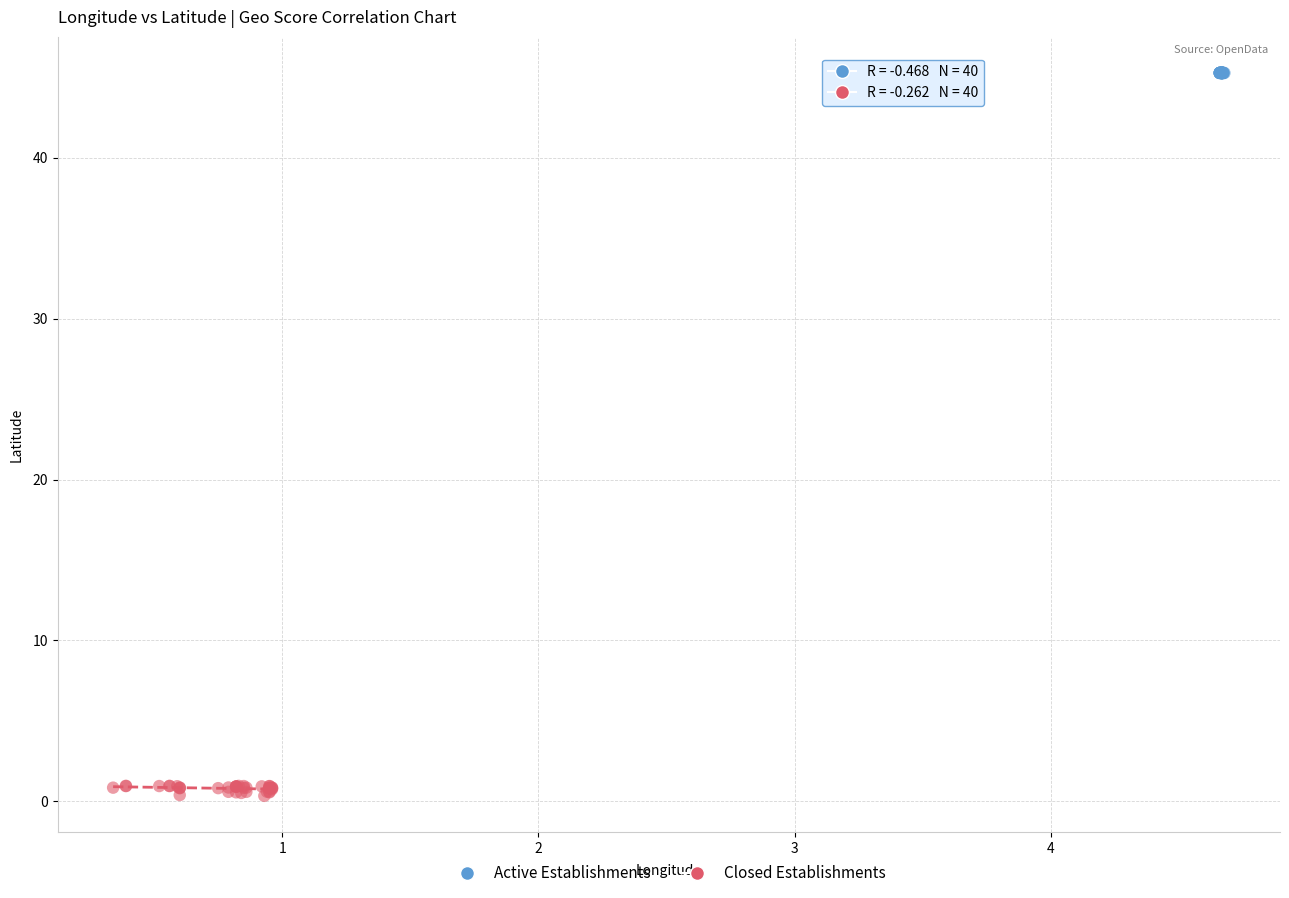

Which series contains the lowest Y value?

Closed Establishments